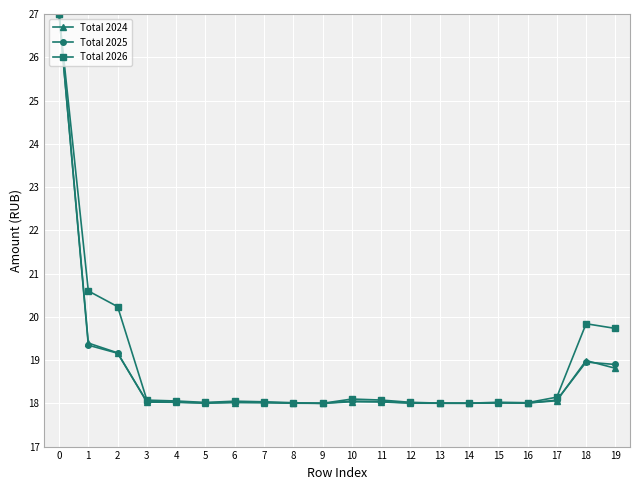

Does the chart have visible grid lines?

Yes